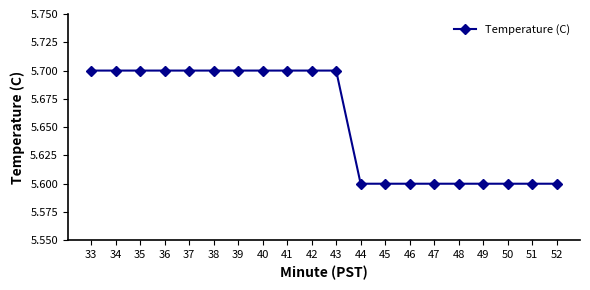

Reading left to right, transcribe all the data shown in this chart.

33=5.7	34=5.7	35=5.7	36=5.7	37=5.7	38=5.7	39=5.7	40=5.7	41=5.7	42=5.7	43=5.7	44=5.6	45=5.6	46=5.6	47=5.6	48=5.6	49=5.6	50=5.6	51=5.6	52=5.6